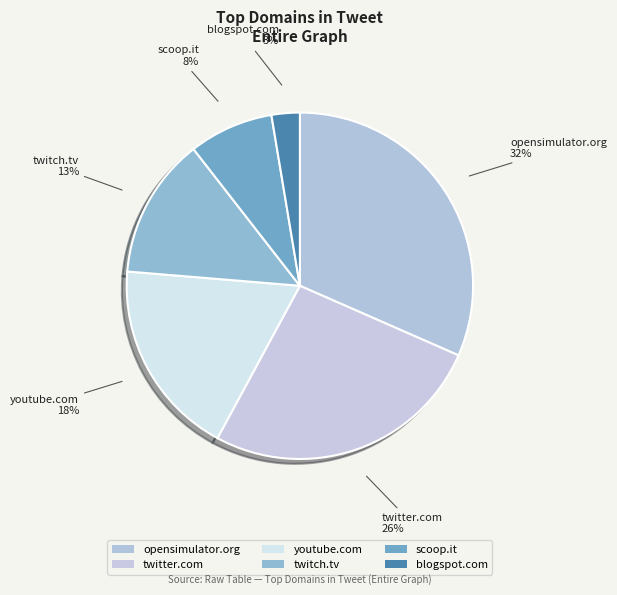

How many slices are in this pie chart?

6